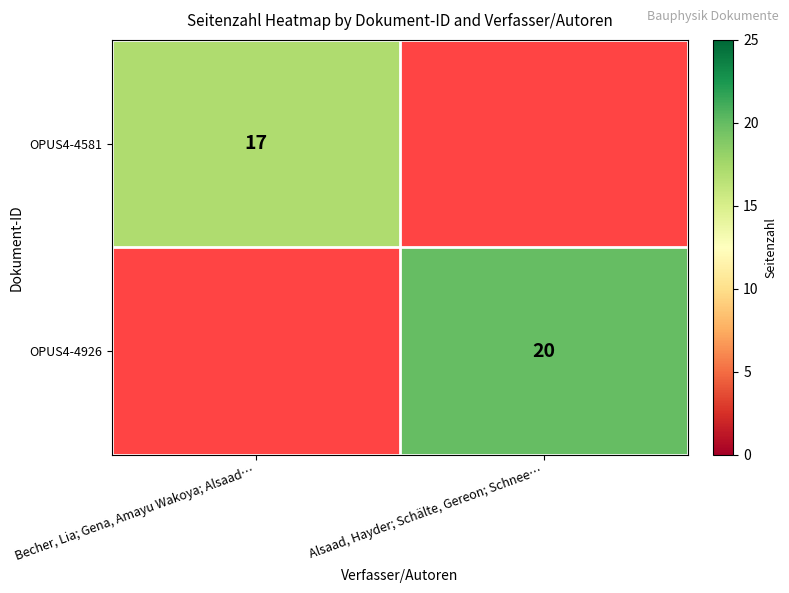

True or false: OPUS4-4581 has a value of 17 at Becher, Lia; Gena, Amayu Wakoya; Alsaad….

True